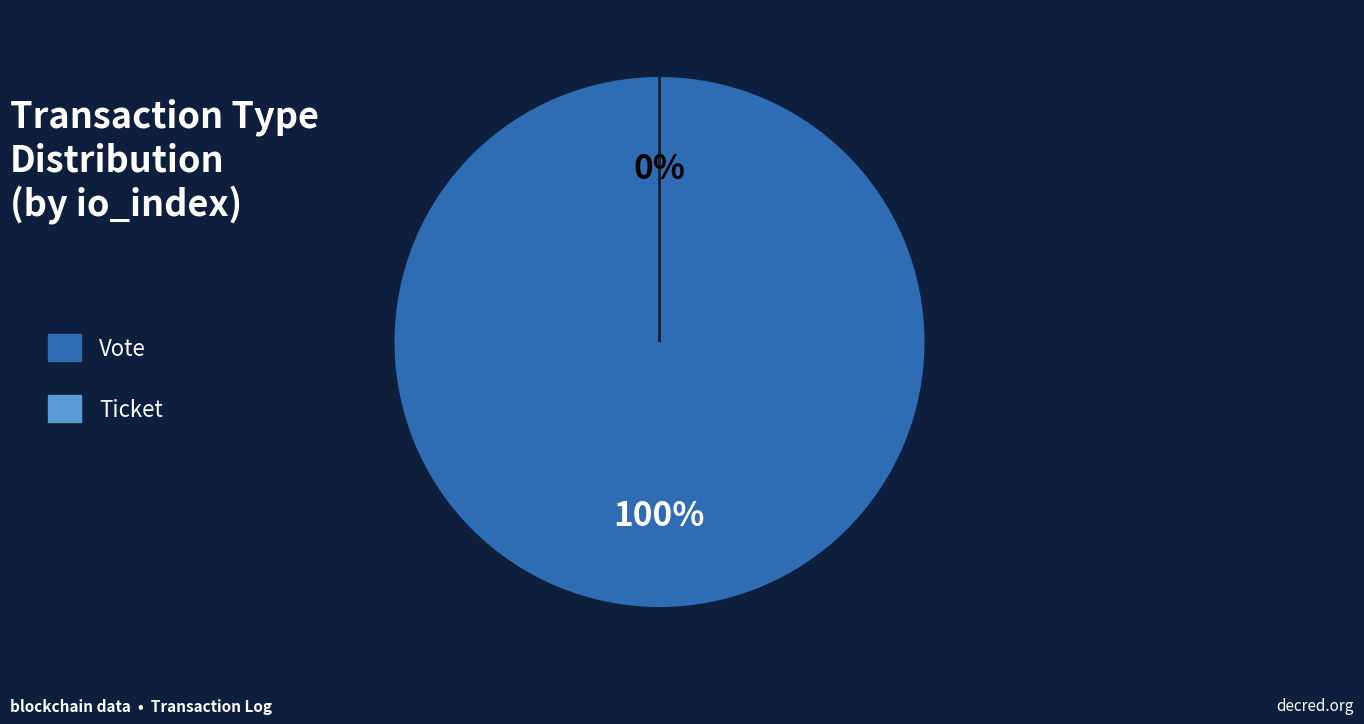

Which has a higher value, Ticket or Vote?

Vote